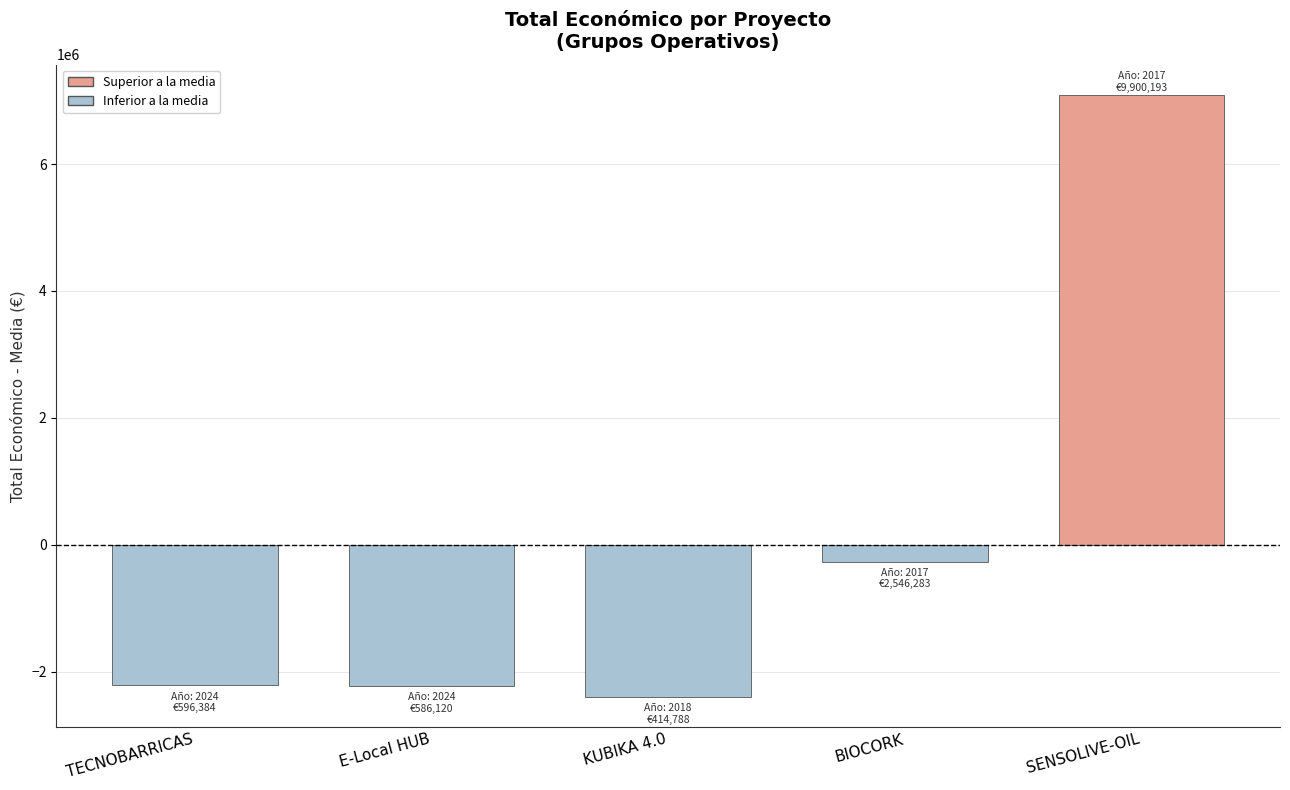

What is the approximate value at SENSOLIVE-OIL?

7091439.4